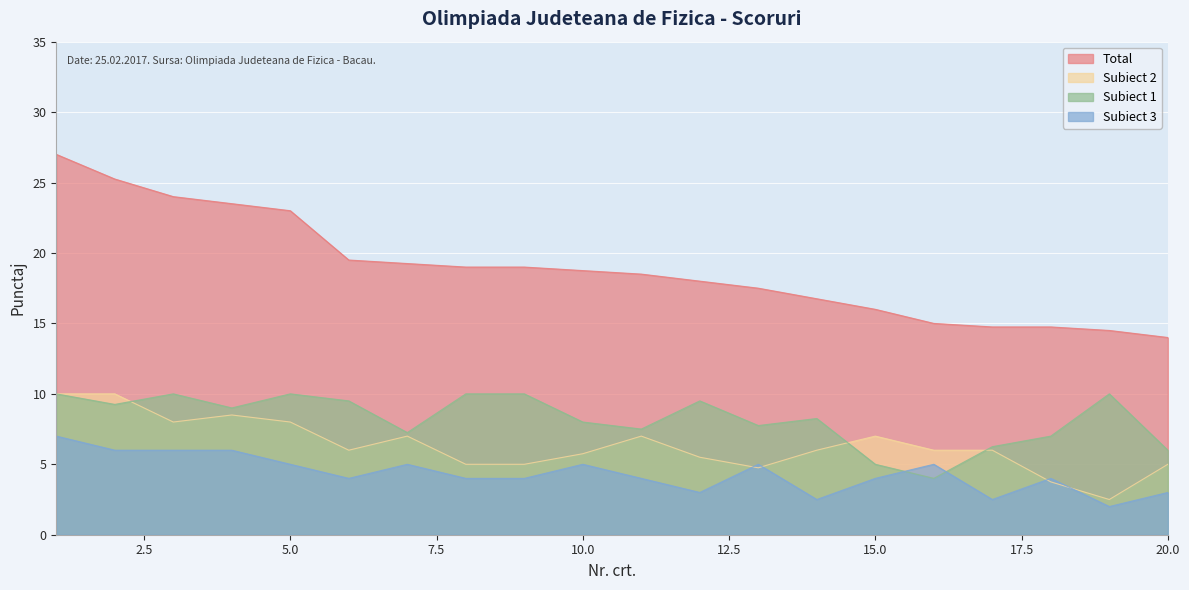

Reading left to right, transcribe all the data shown in this chart.

Total: 1=27.0	2=25.2	3=24.0	4=23.5	5=23.0	6=19.5	7=19.2	8=19.0	9=19.0	10=18.8	11=18.5	12=18.0	13=17.5	14=16.8	15=16.0	16=15.0	17=14.8	18=14.8	19=14.5	20=14.0
Subiect 2: 1=10.0	2=10.0	3=8.0	4=8.5	5=8.0	6=6.0	7=7.0	8=5.0	9=5.0	10=5.8	11=7.0	12=5.5	13=4.8	14=6.0	15=7.0	16=6.0	17=6.0	18=3.8	19=2.5	20=5.0
Subiect 1: 1=10.0	2=9.2	3=10.0	4=9.0	5=10.0	6=9.5	7=7.2	8=10.0	9=10.0	10=8.0	11=7.5	12=9.5	13=7.8	14=8.2	15=5.0	16=4.0	17=6.2	18=7.0	19=10.0	20=6.0
Subiect 3: 1=7.0	2=6.0	3=6.0	4=6.0	5=5.0	6=4.0	7=5.0	8=4.0	9=4.0	10=5.0	11=4.0	12=3.0	13=5.0	14=2.5	15=4.0	16=5.0	17=2.5	18=4.0	19=2.0	20=3.0